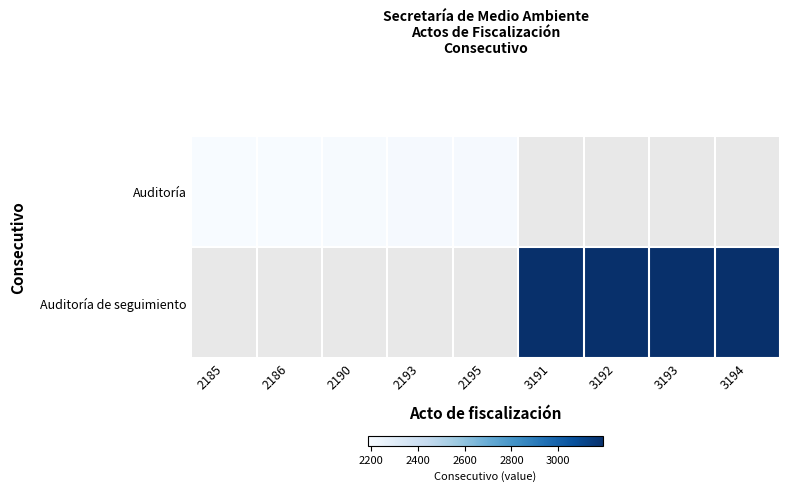

Between 3191 and 3193, which series saw the biggest shift?

Auditoría de seguimiento